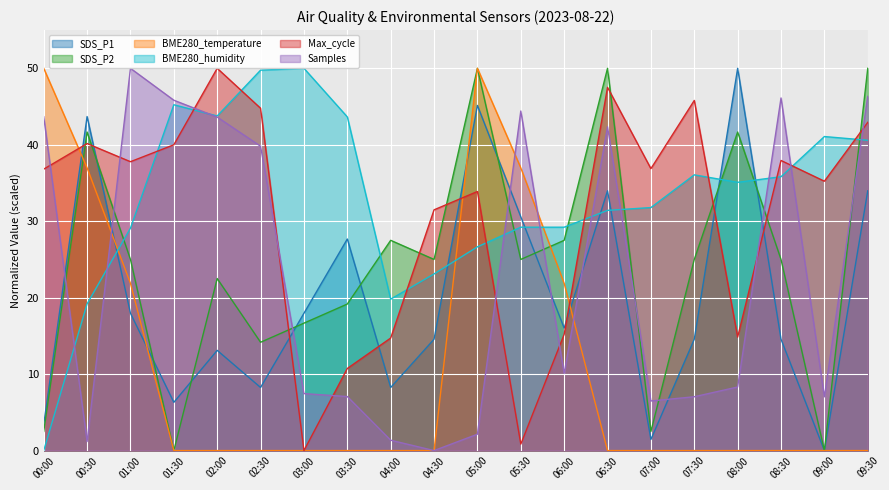

What is the difference between the BME280_humidity values at 09:30 and 07:00?

8.8